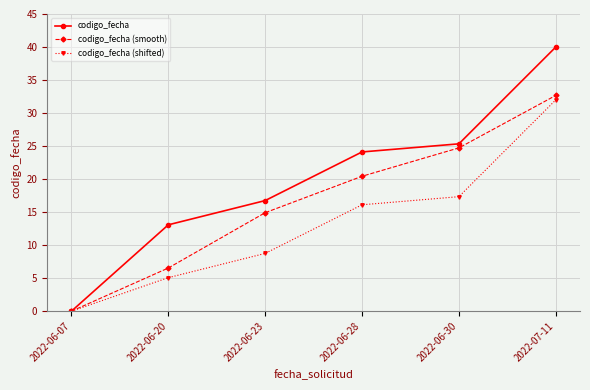

Does the chart have visible grid lines?

Yes